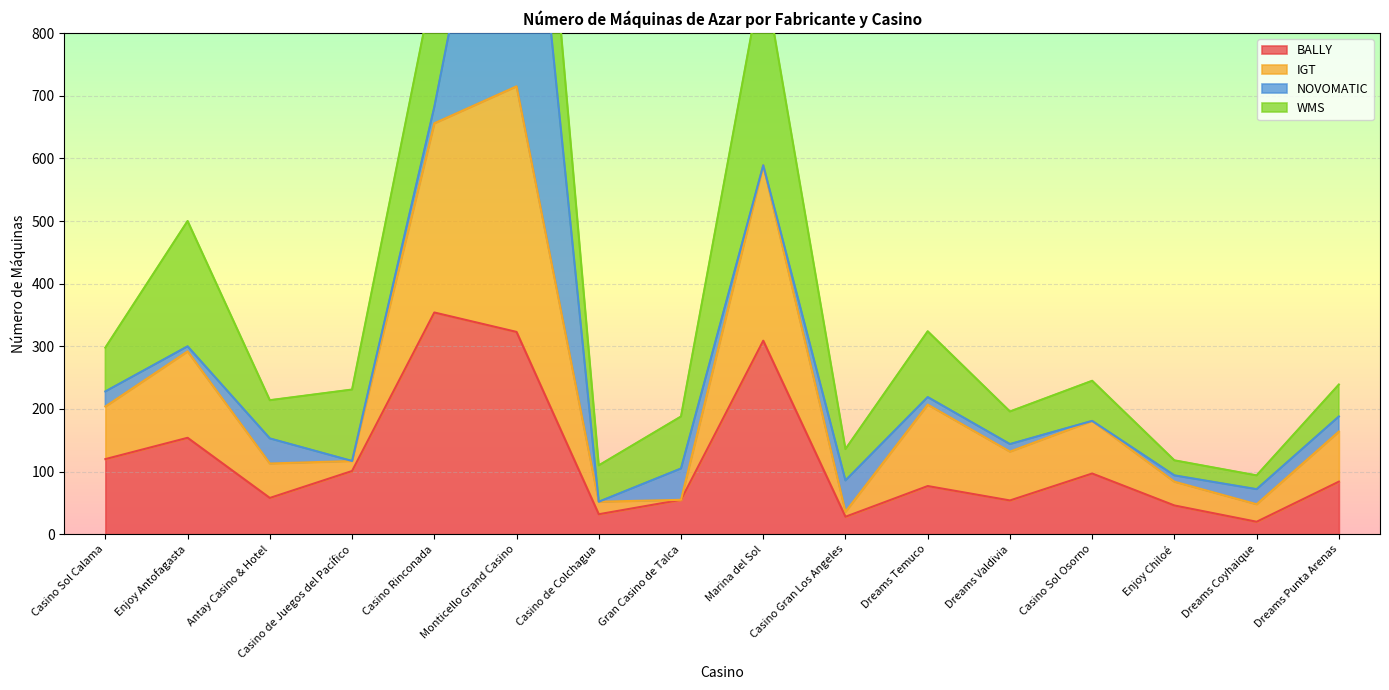

True or false: IGT and BALLY cross at least once.

False